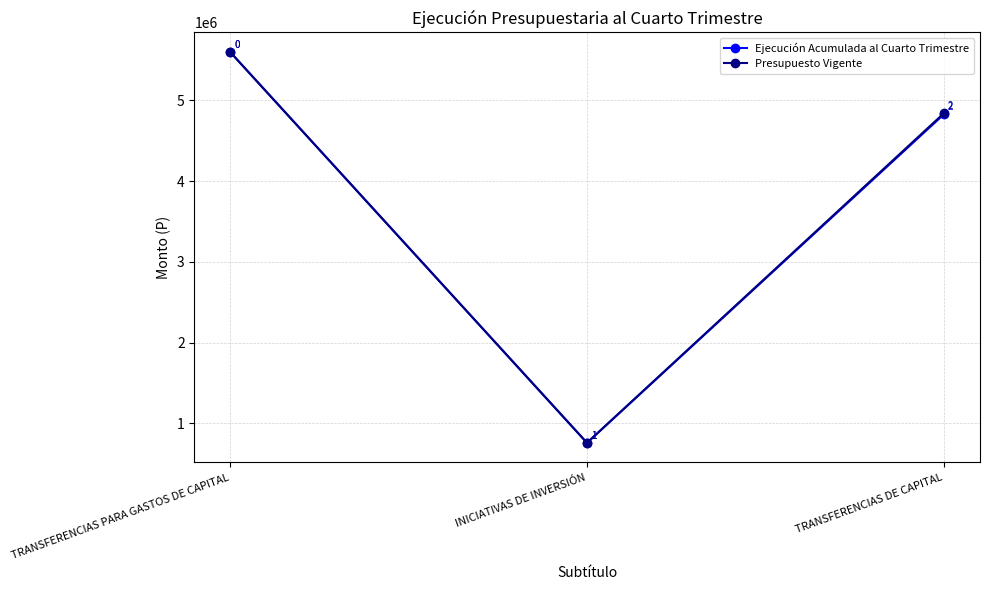

What is the average value of the Ejecución Acumulada al Cuarto Trimestre series?

3727514